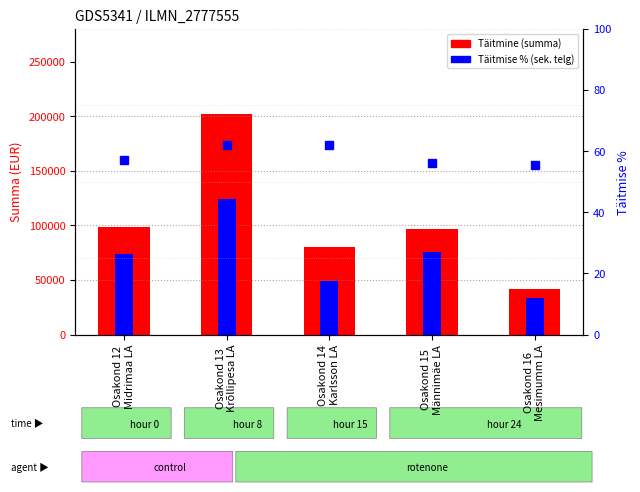

At how many categories does at least one series exceed 55340?

3